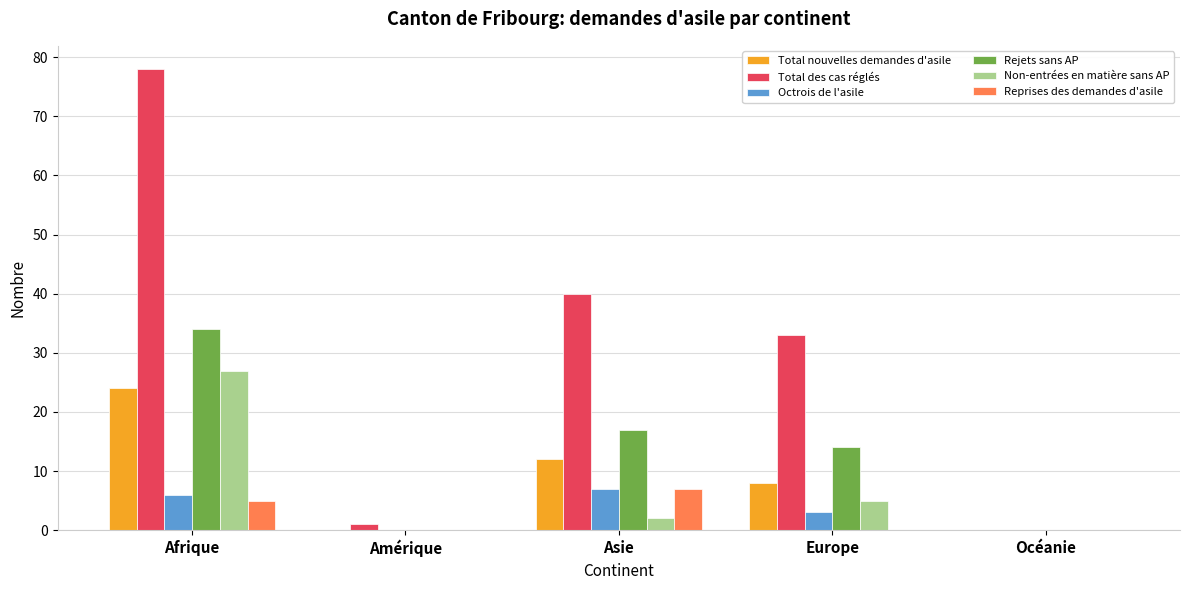

Is the value of Reprises des demandes d'asile at Afrique greater than the value of Rejets sans AP at Océanie?

Yes